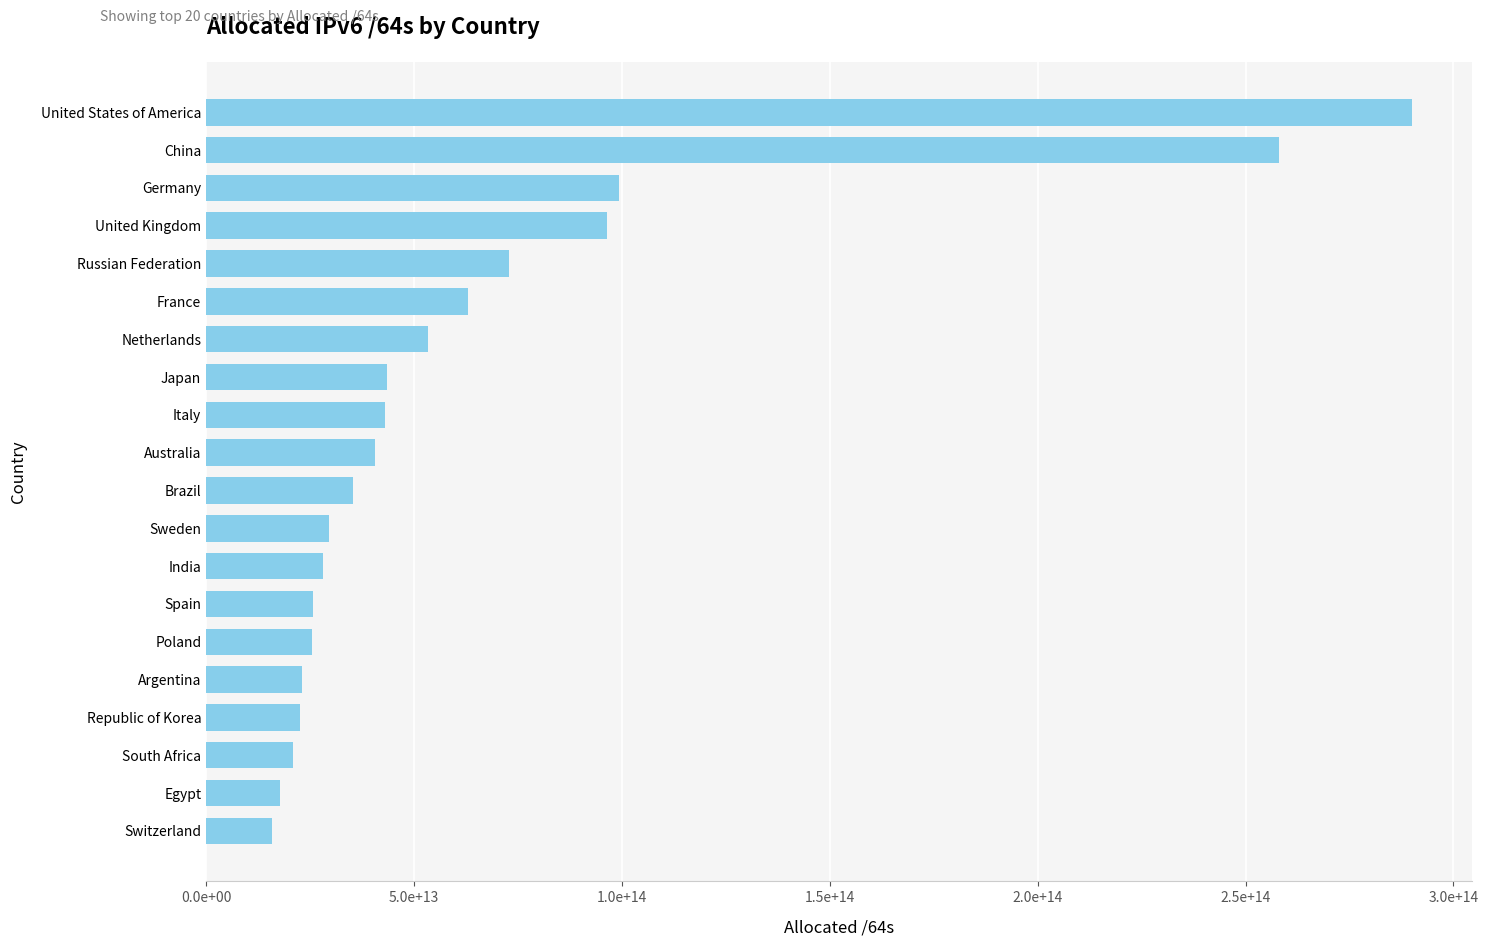

Are the bars grouped side by side (vs. stacked)?

No